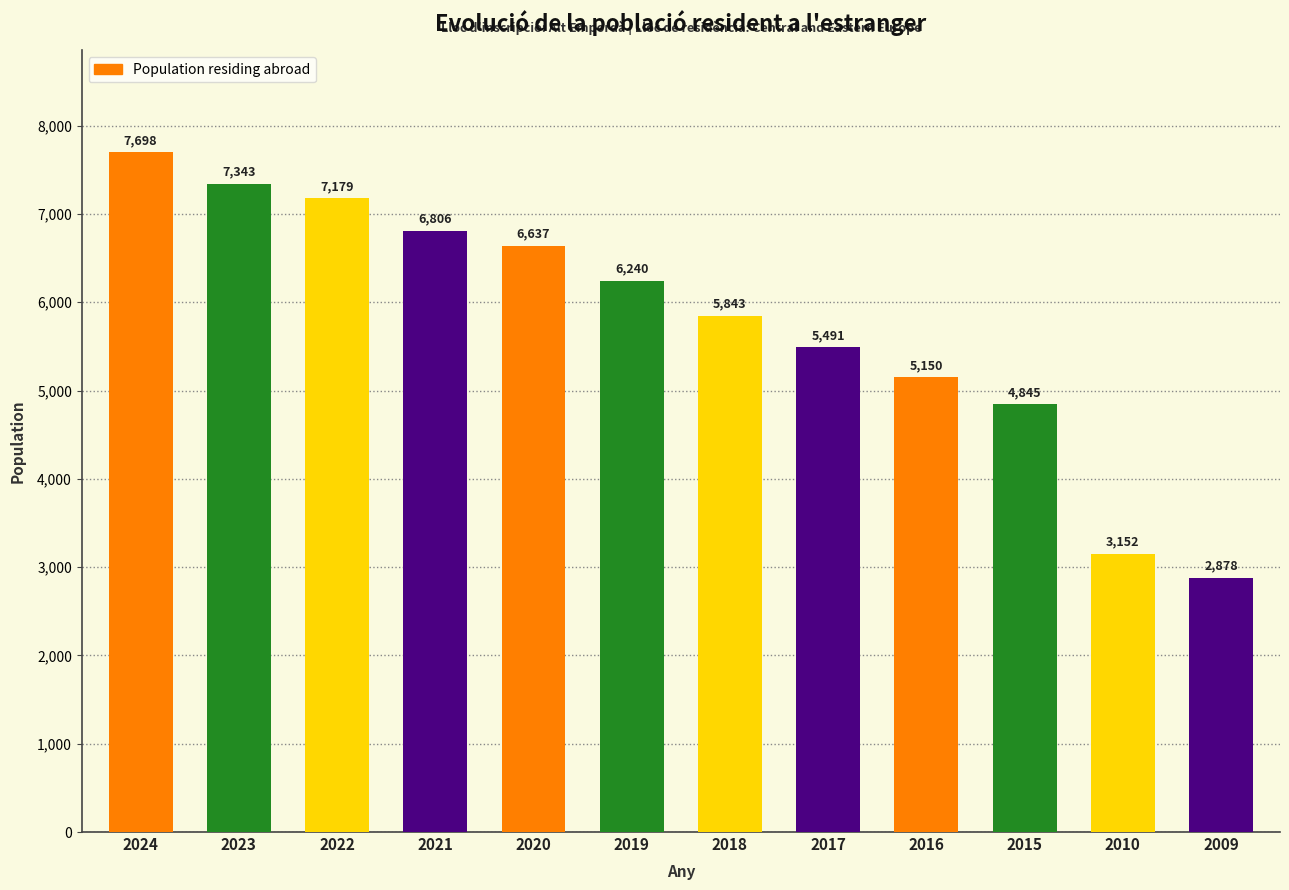

List the labels in order of value, smallest first.

2009, 2010, 2015, 2016, 2017, 2018, 2019, 2020, 2021, 2022, 2023, 2024